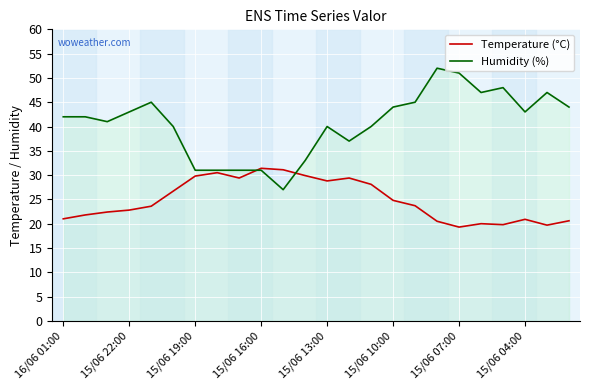

How many values in the Humidity (%) series exceed 42?

11